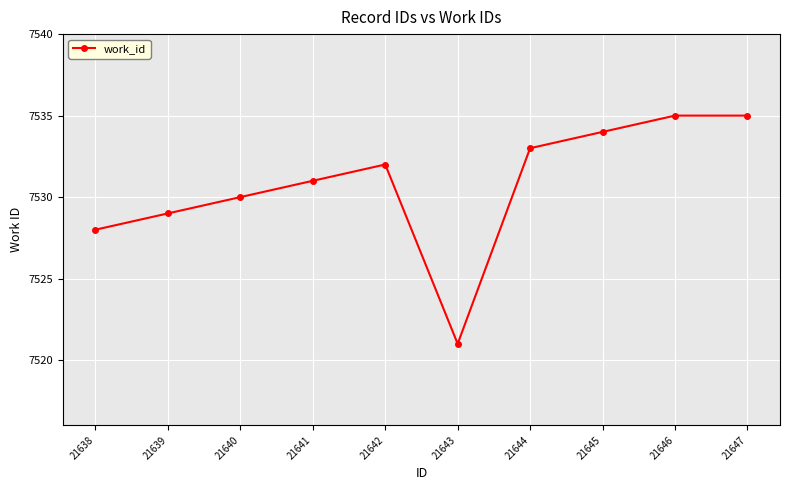

The value at 21647 is 7535. True or false?

True